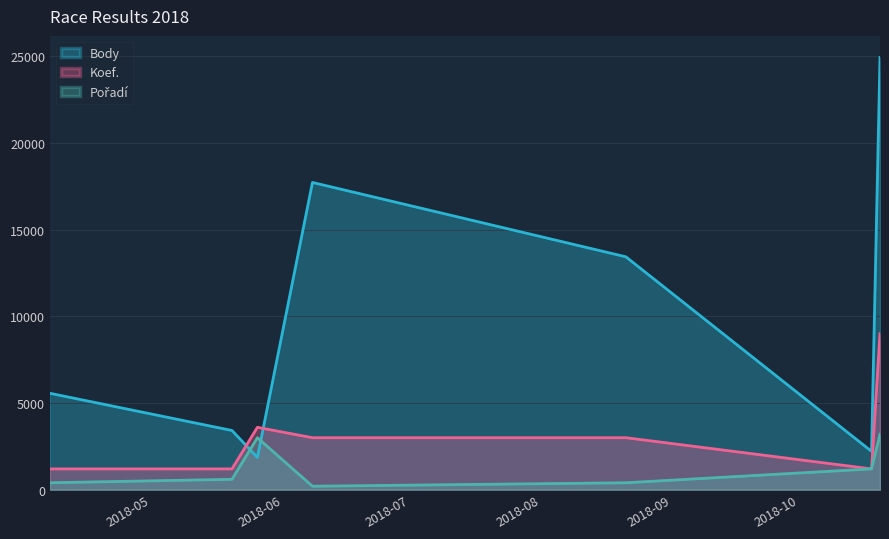

How many interior local valleys does the Pořadí series have?

1